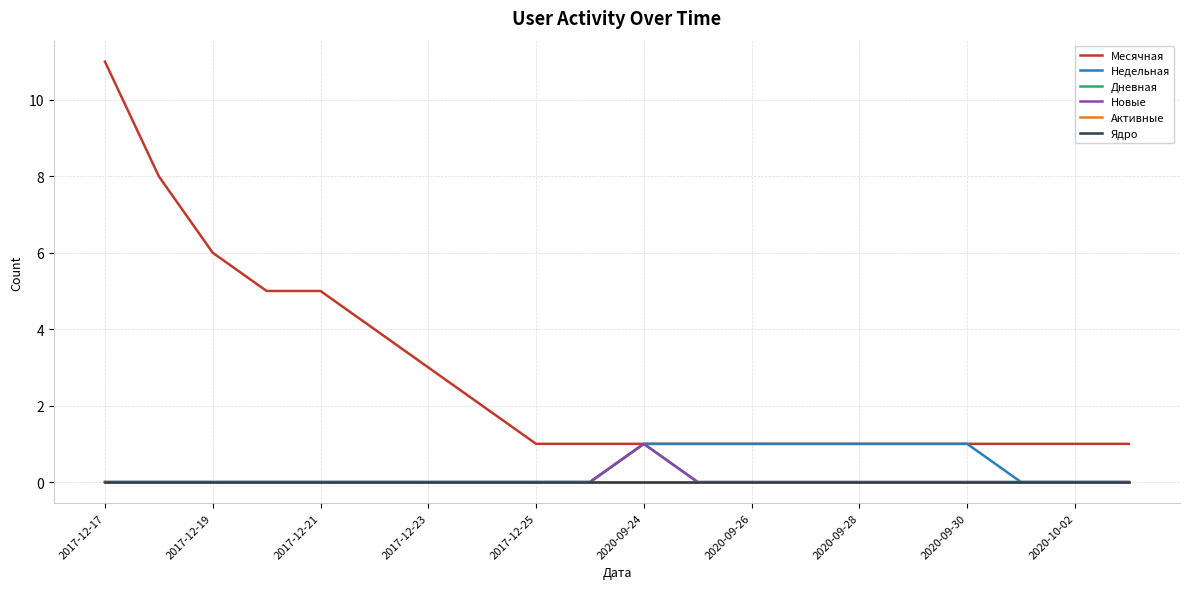

Does the chart have visible grid lines?

Yes